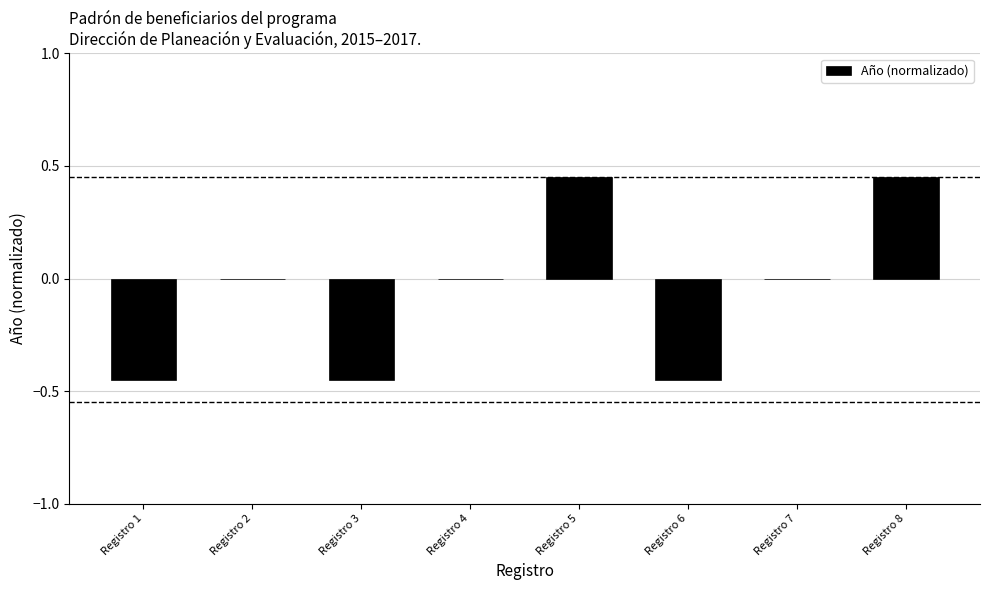

Between Registro 3 and Registro 4, which is larger?

Registro 4